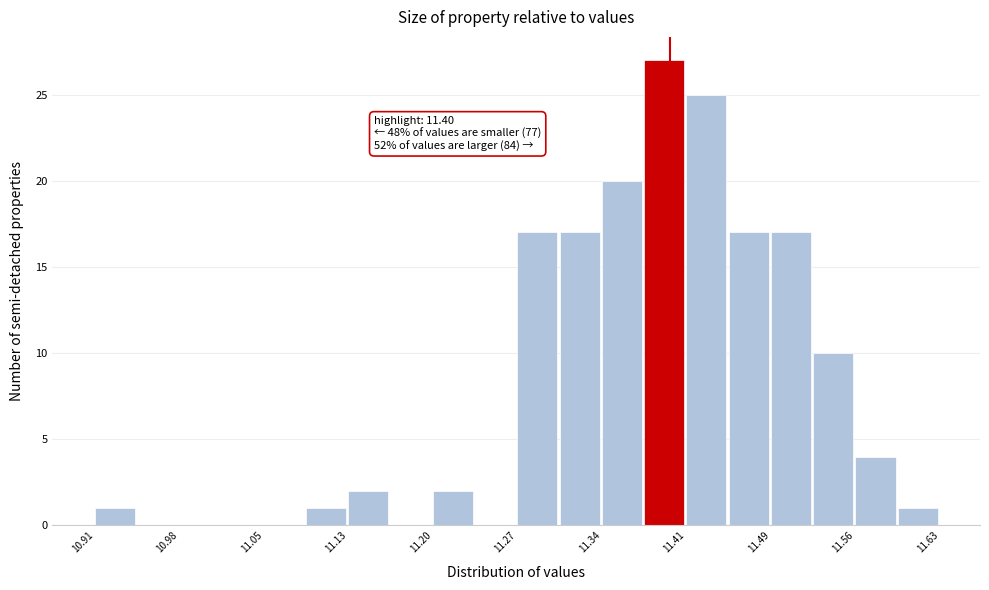

Read against the x-axis, roughly where is the centre of the tallest bar?

11.40